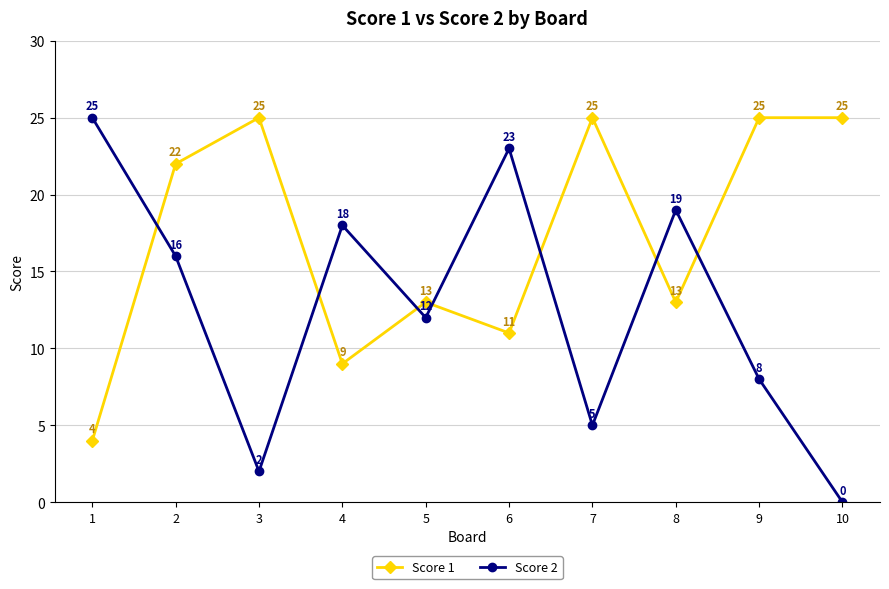

At which category is the sum across all series the highest?

2